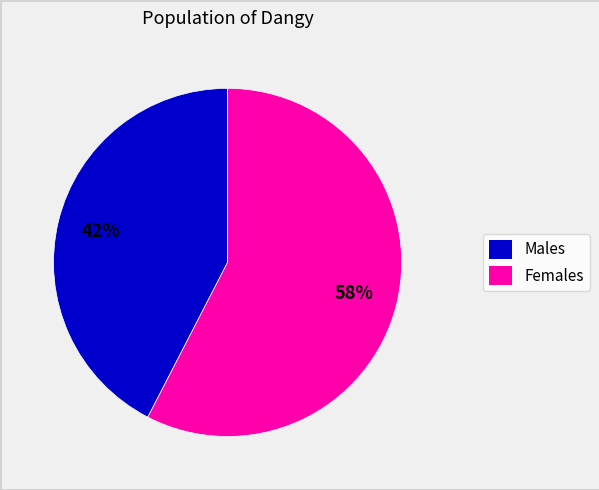

To the nearest percent, what is the average slice percentage?

50%